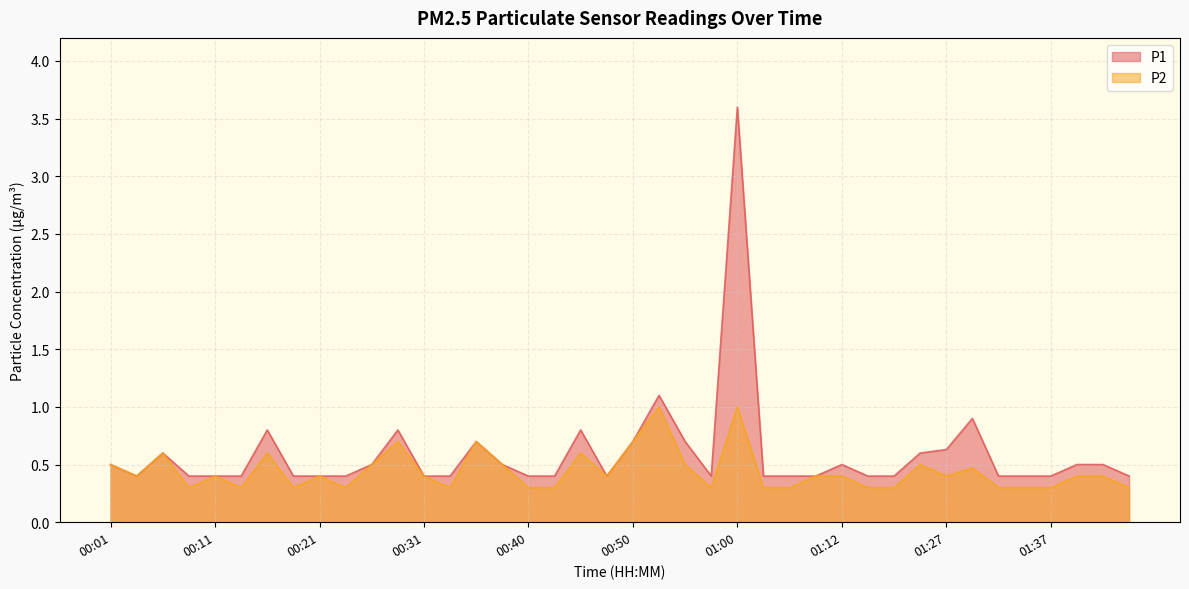

Read the P1 value at 00:14.

0.4